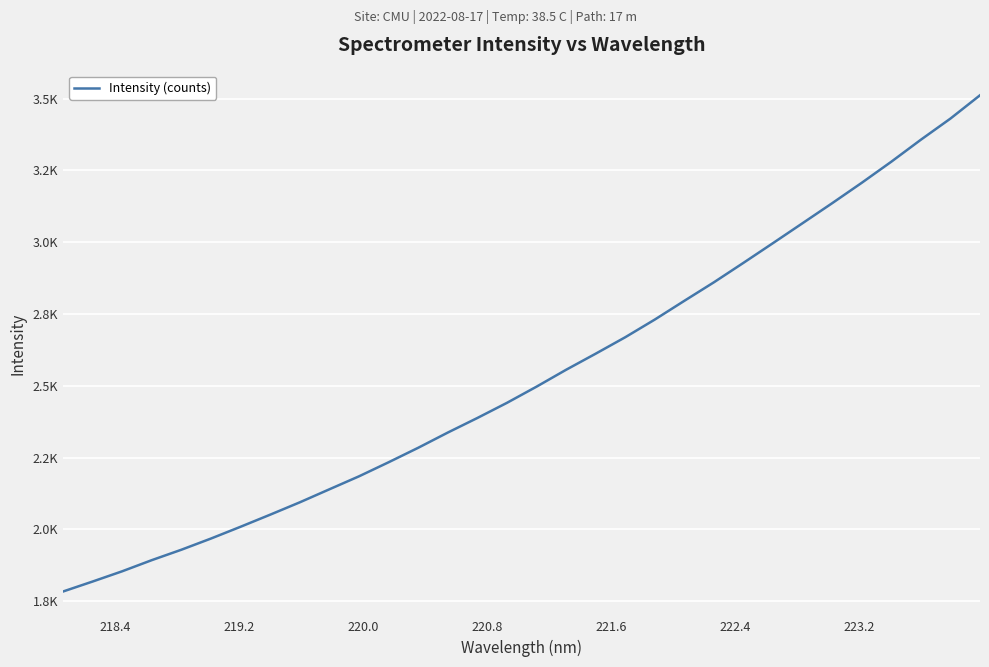

Is this an area chart (filled region under the line)?

No